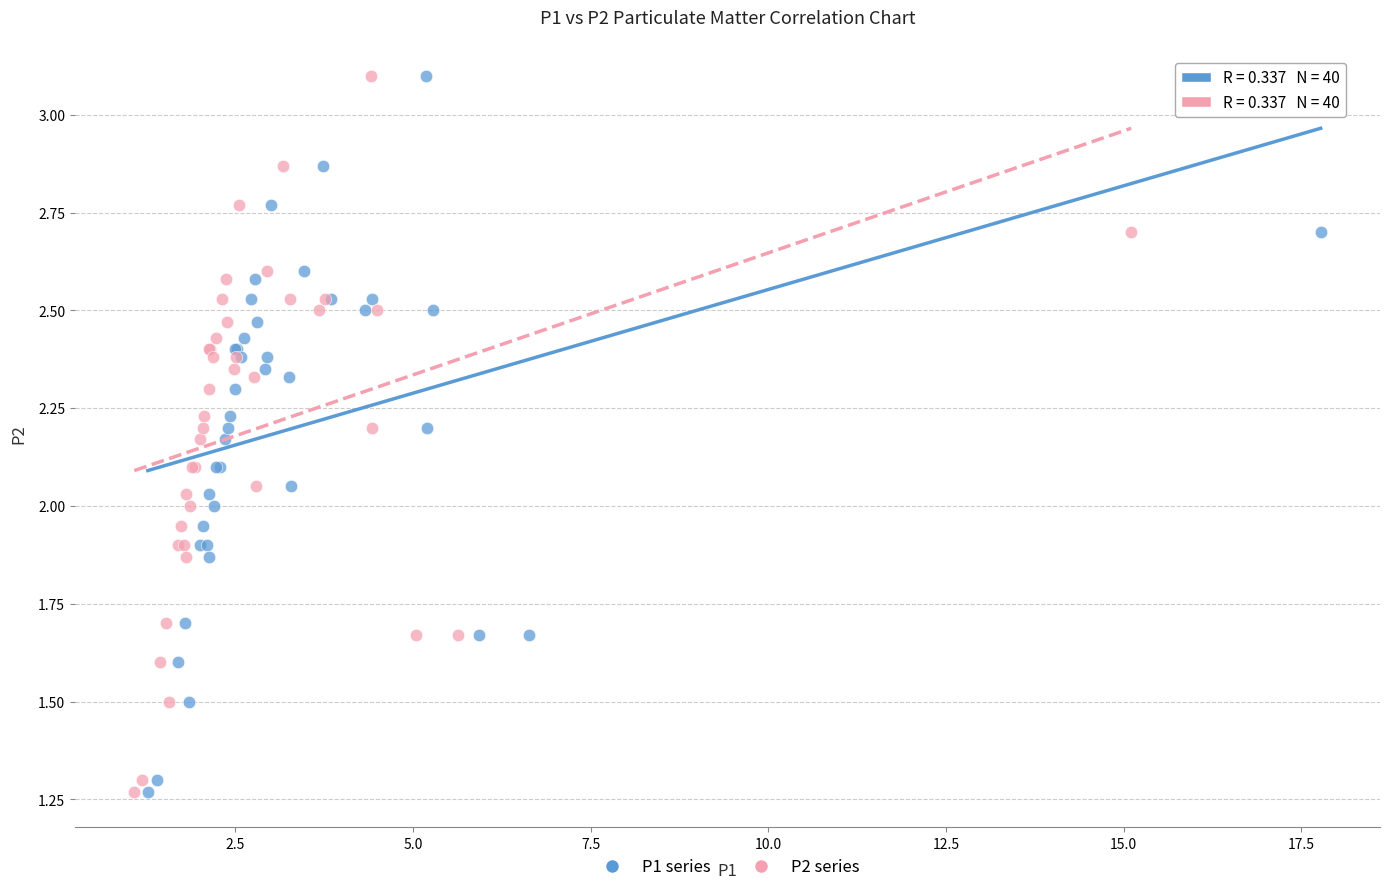

What are all the series names shown in the legend?

P1 series, P2 series